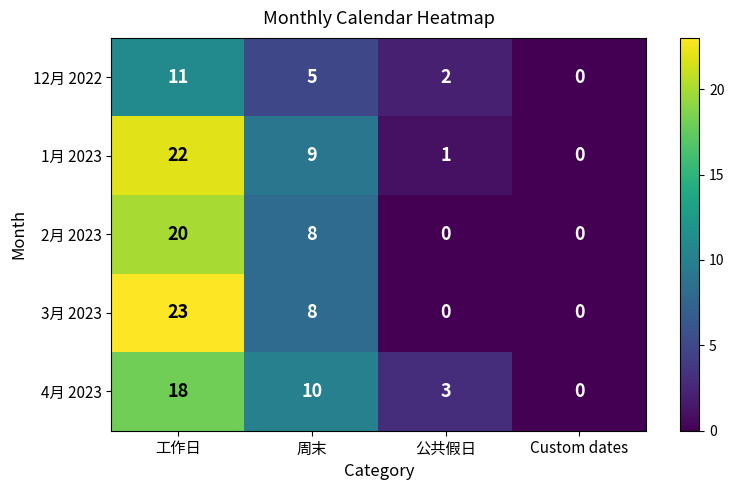

Reading left to right, what are all the values shown in this chart?

12月 2022: 工作日=11	周末=5	公共假日=2	Custom dates=0
1月 2023: 工作日=22	周末=9	公共假日=1	Custom dates=0
2月 2023: 工作日=20	周末=8	公共假日=0	Custom dates=0
3月 2023: 工作日=23	周末=8	公共假日=0	Custom dates=0
4月 2023: 工作日=18	周末=10	公共假日=3	Custom dates=0